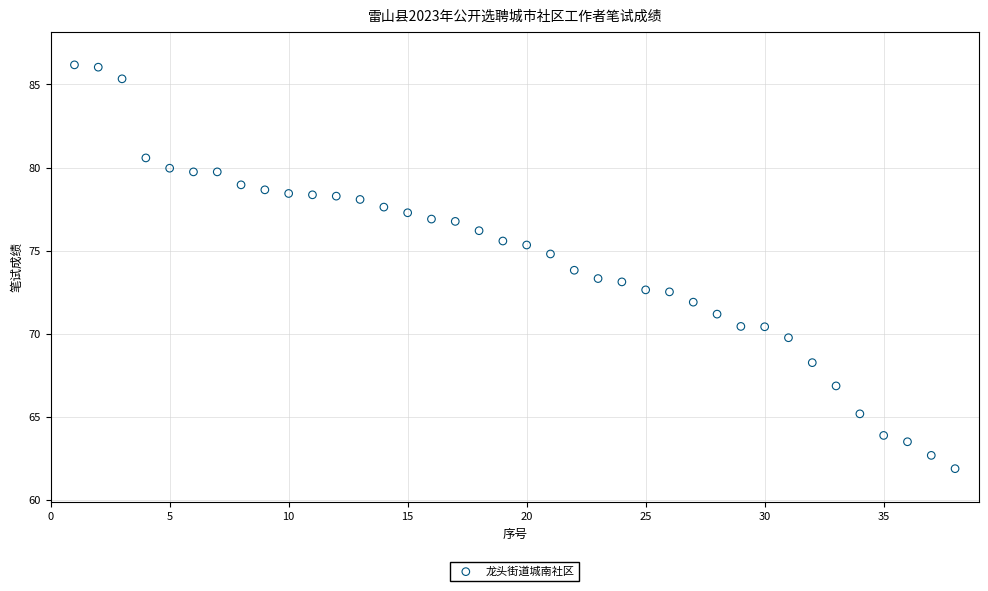

What is the range of X values (max minus min)?

37.0